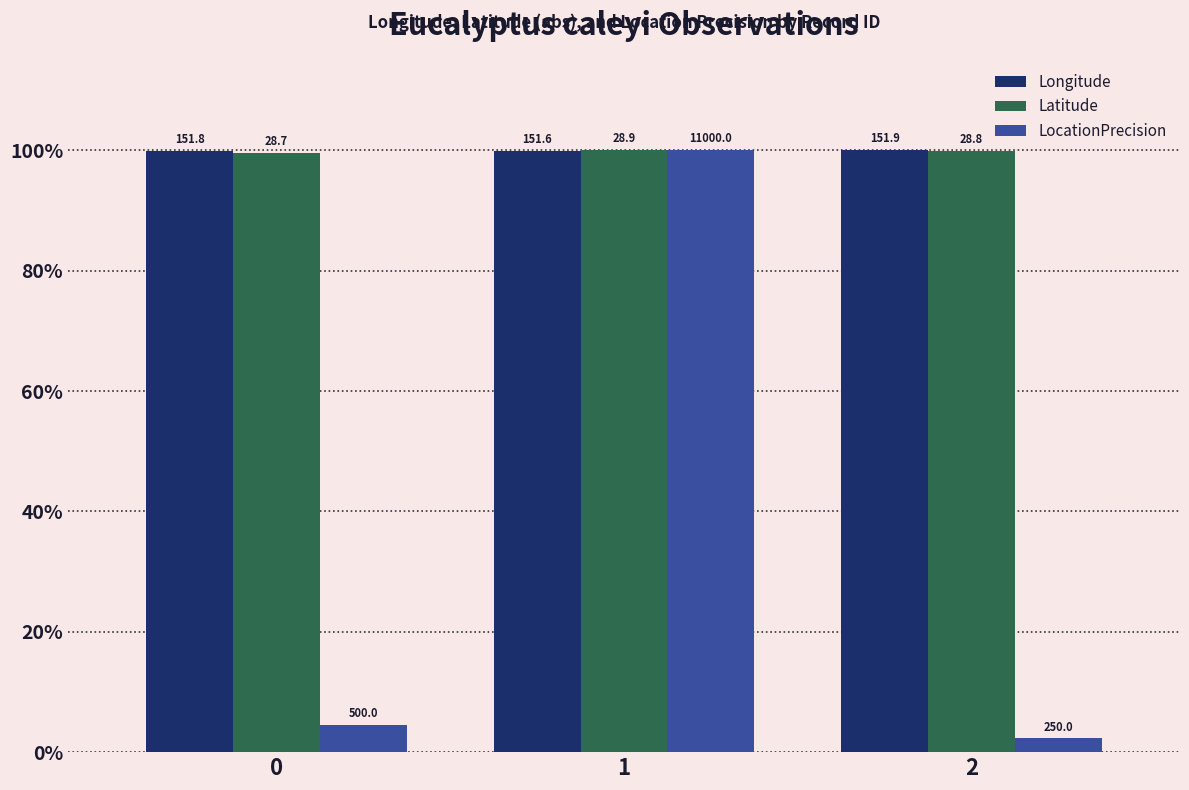

Which series changed the most between 0 and 1?

LocationPrecision